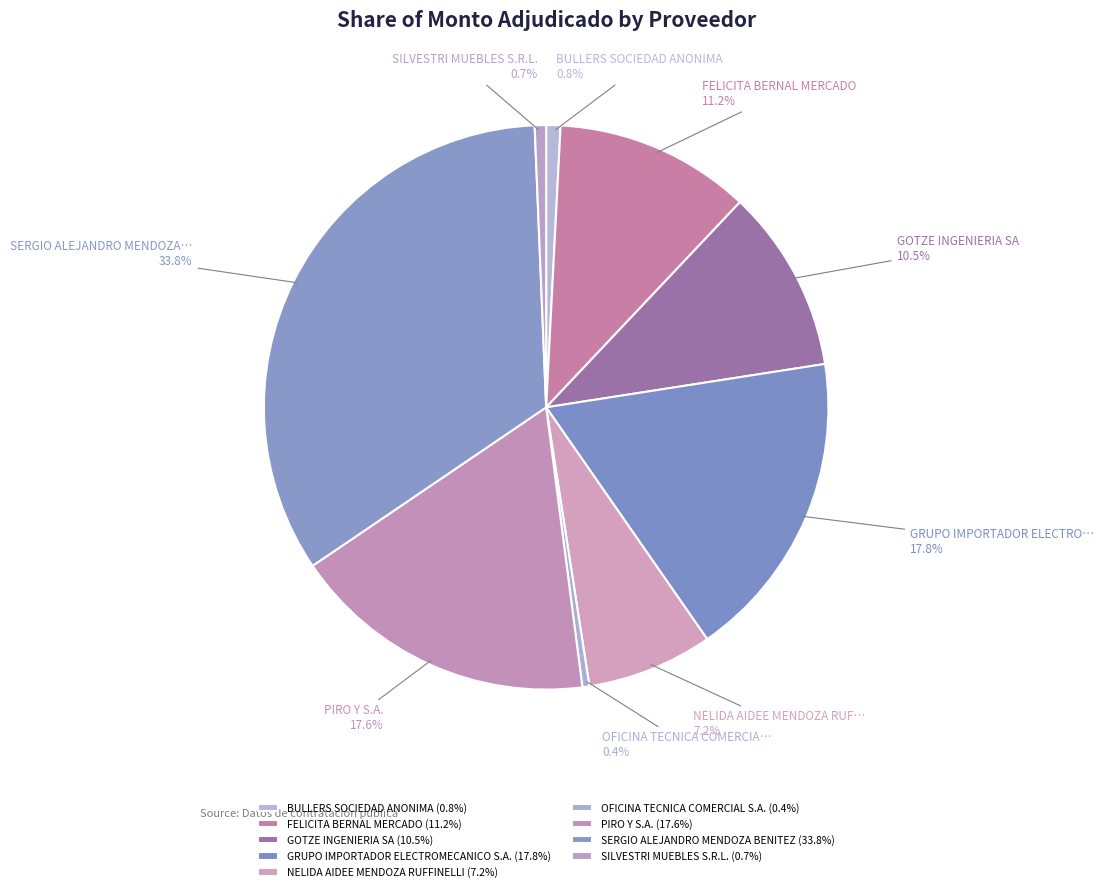

Does any single category account for the majority?

No